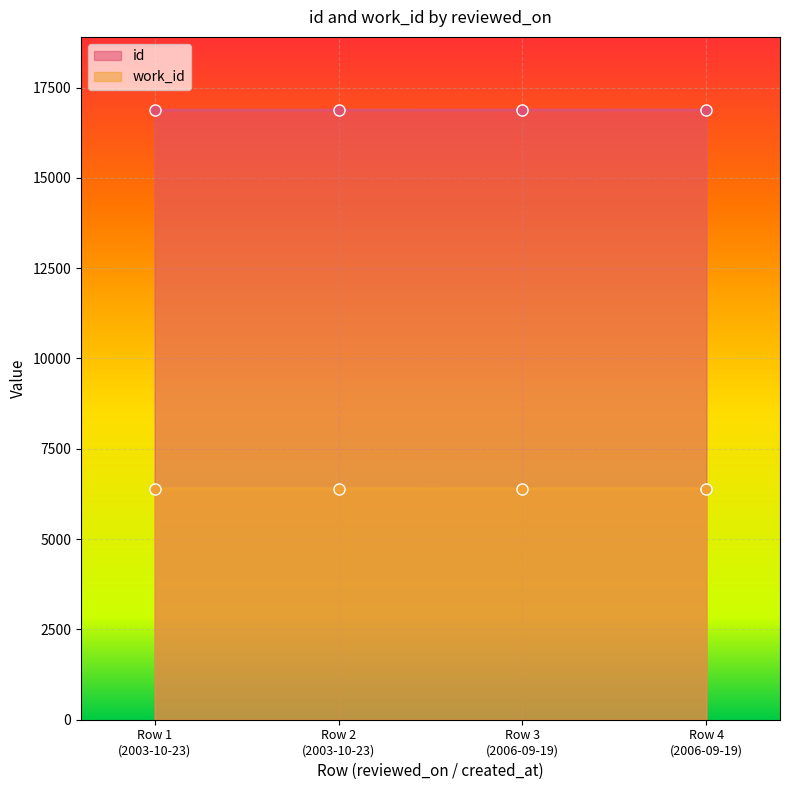

At which label is id closest to 16875?

Row 2
(2003-10-23)